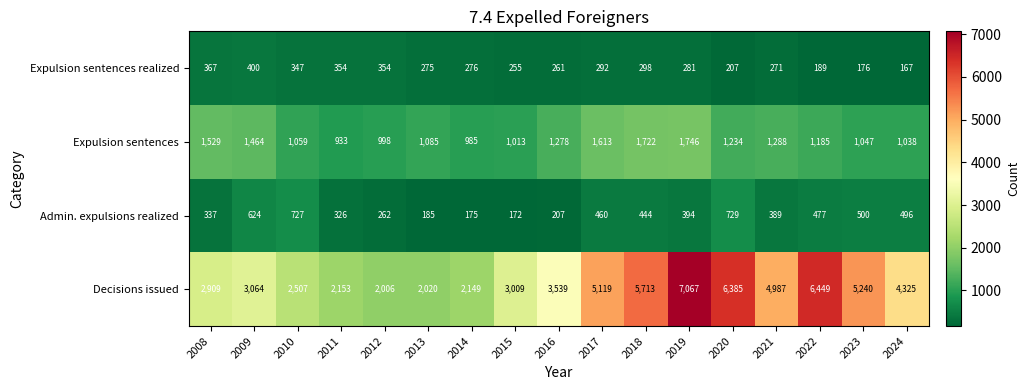

At which label does Admin. expulsions realized first exceed 394?

2009